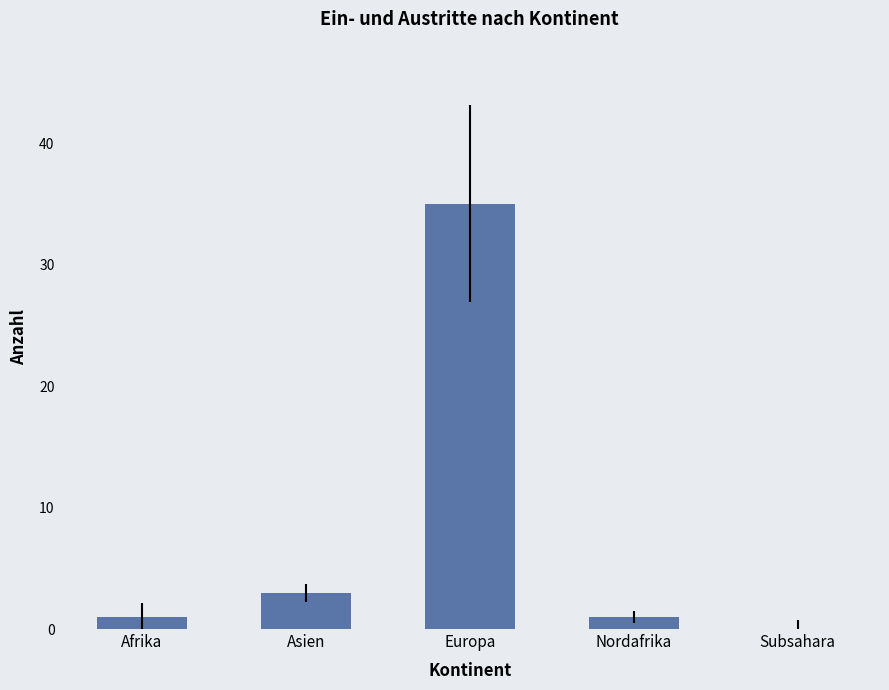

Which category has the highest value across all series?

Europa